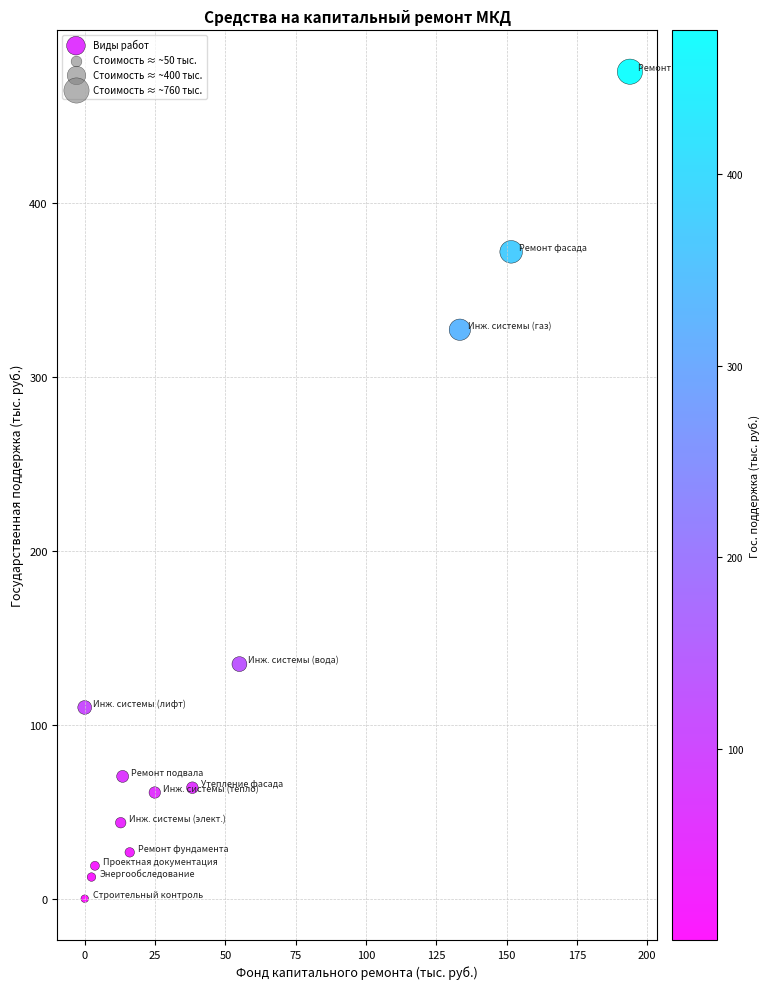

What is the range of X values (max minus min)?

193.8